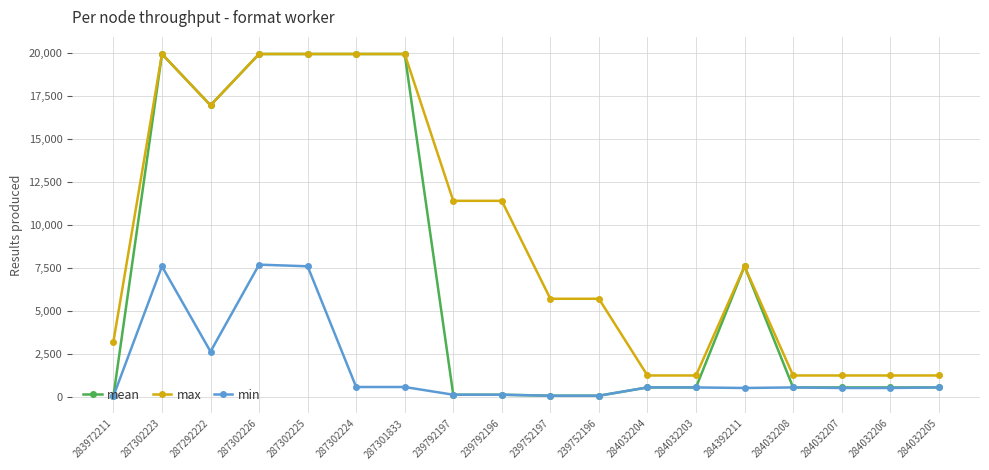

What position from the left is 284032208?

15